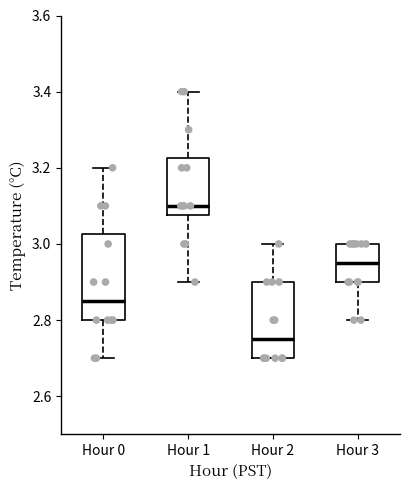

Reading left to right, read every box against the y-axis: the position of its median line, the range the box covers, and the ends of its whiskers. The values are not printed on the chart, so give them approximately, as read against the axis.

Hour 0: median 2.86, box 2.80 to 3.02, whiskers 2.70 to 3.20
Hour 1: median 3.10, box 3.08 to 3.22, whiskers 2.90 to 3.40
Hour 2: median 2.76, box 2.70 to 2.90, whiskers 2.70 to 3.00
Hour 3: median 2.96, box 2.90 to 3.00, whiskers 2.80 to 3.00